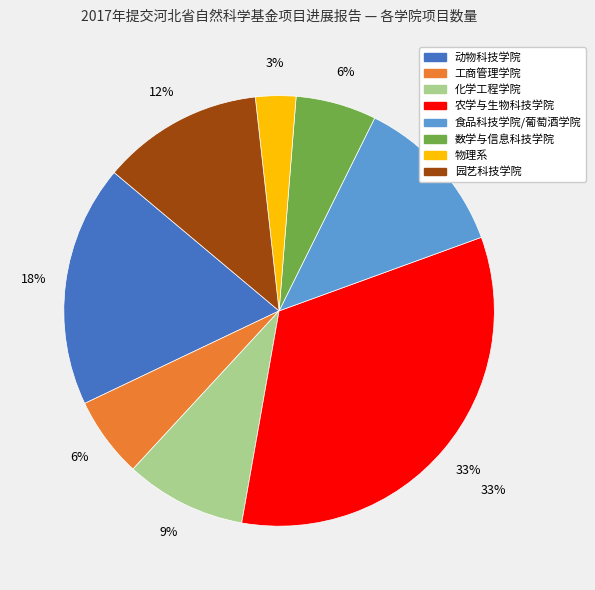

What portion of the pie excludes 化学工程学院?

90.9%